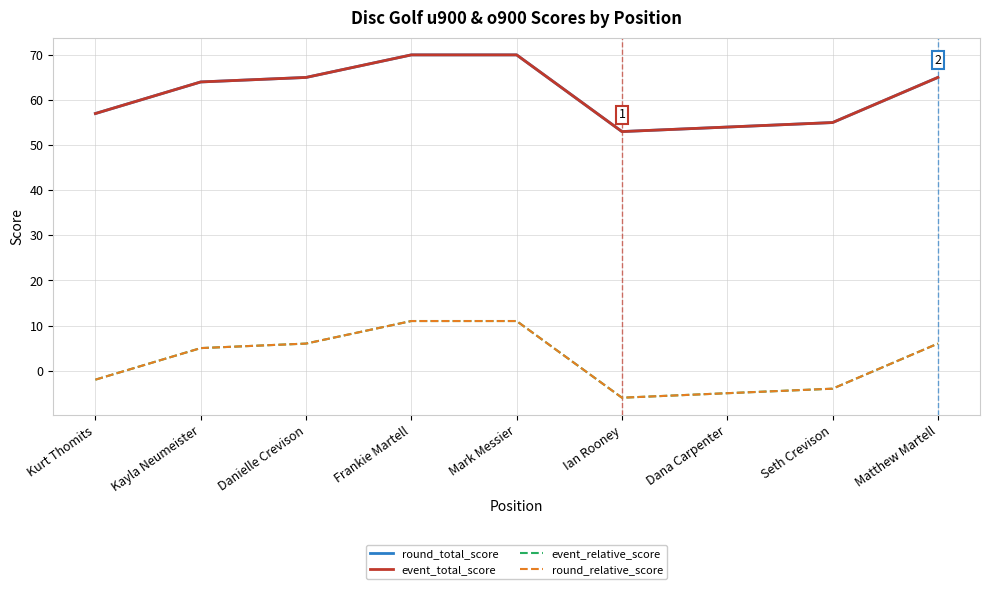

True or false: round_total_score and event_total_score intersect in this chart.

False